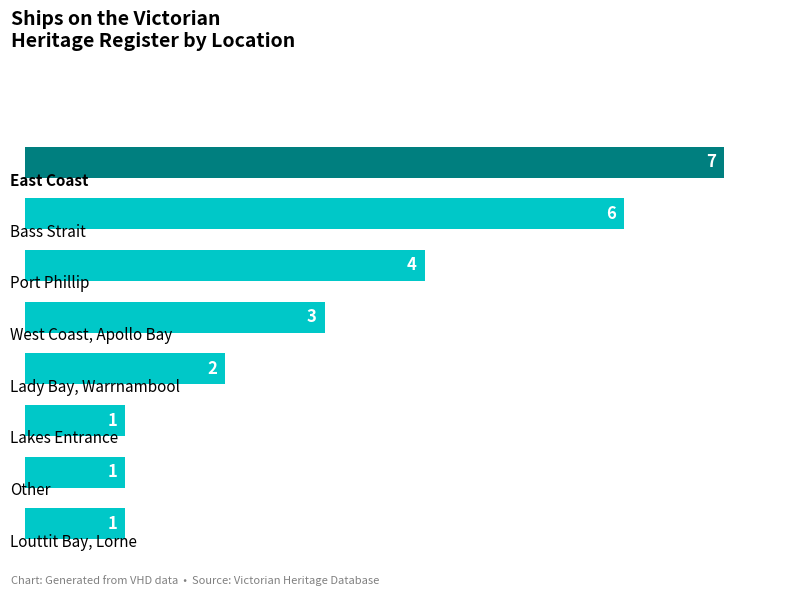

What is the sum of all values?

25